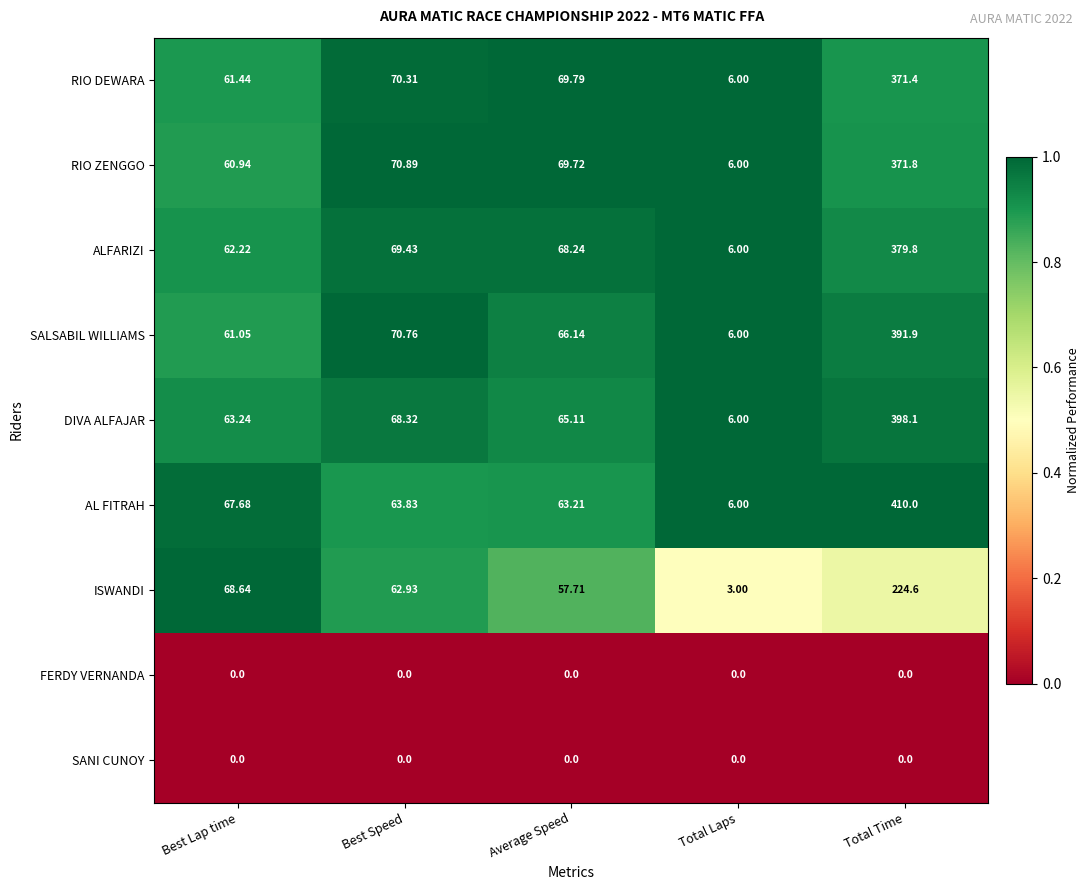

At which category is the sum across all series the highest?

Total Time